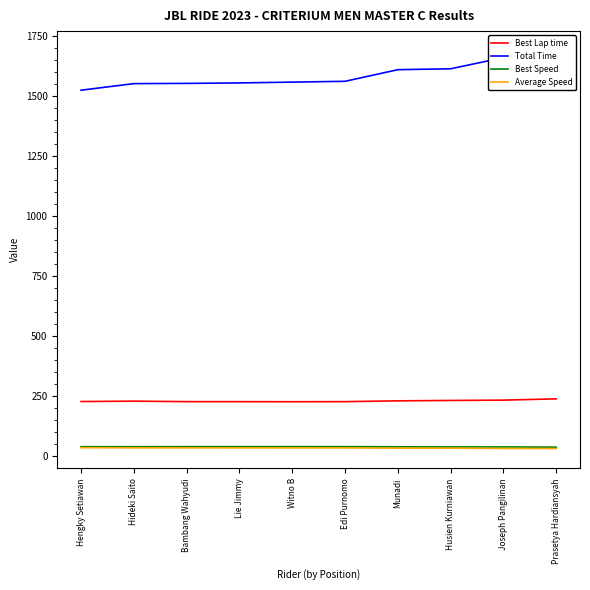

True or false: Average Speed and Total Time cross at least once.

False